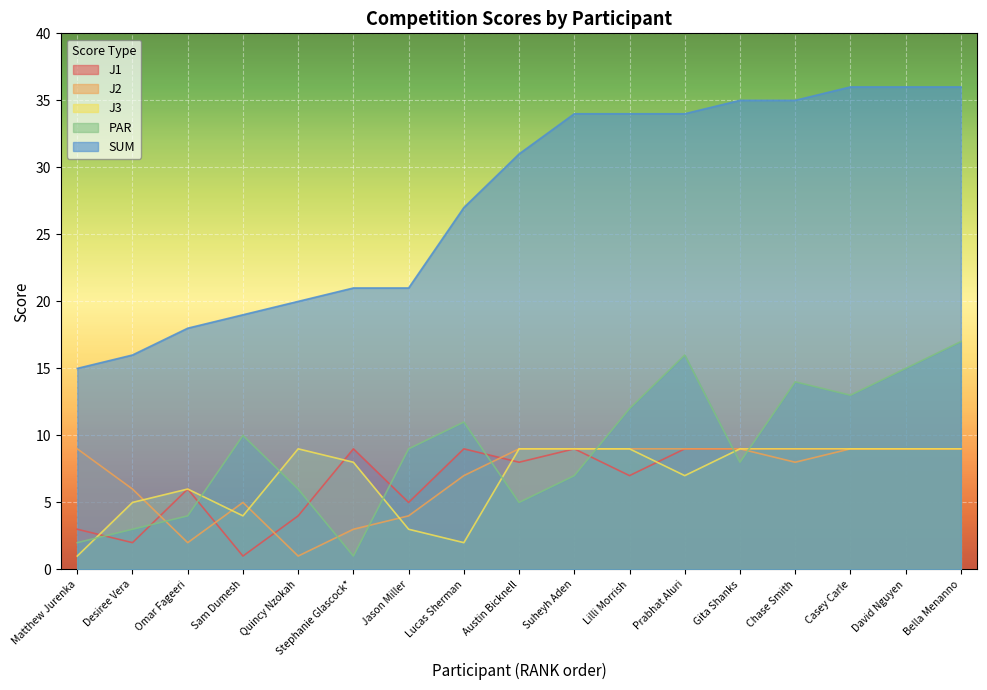

At which category does PAR reach its first local valley?

Stephanie Glascock*